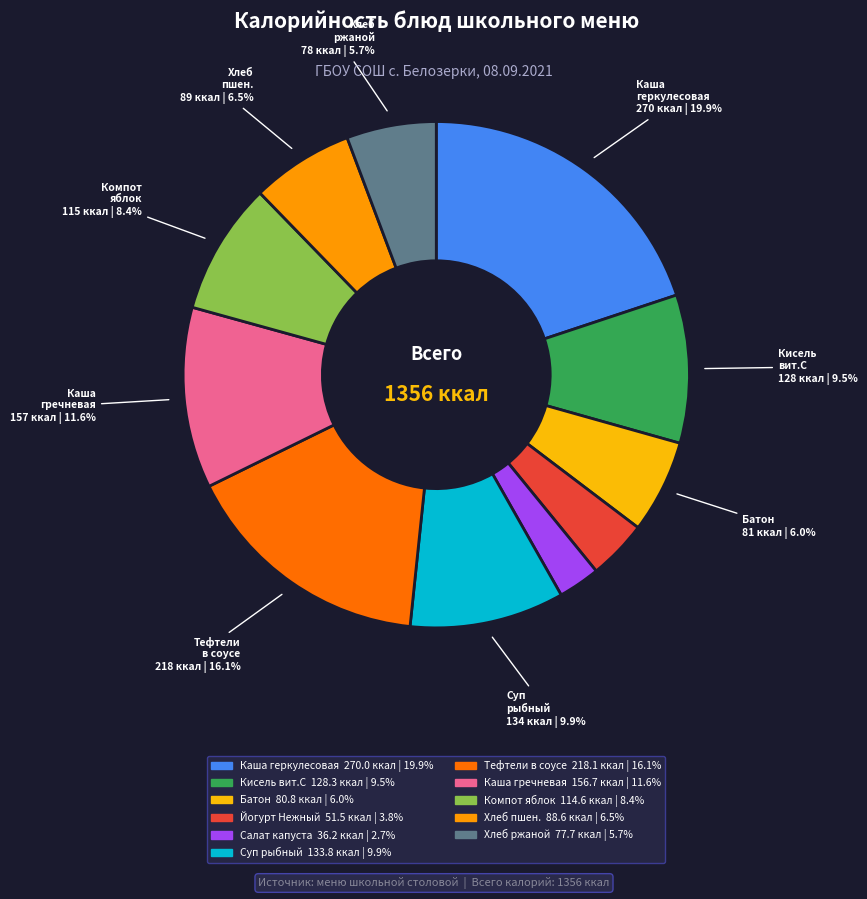

Is there any slice that represents more than half of the pie?

No